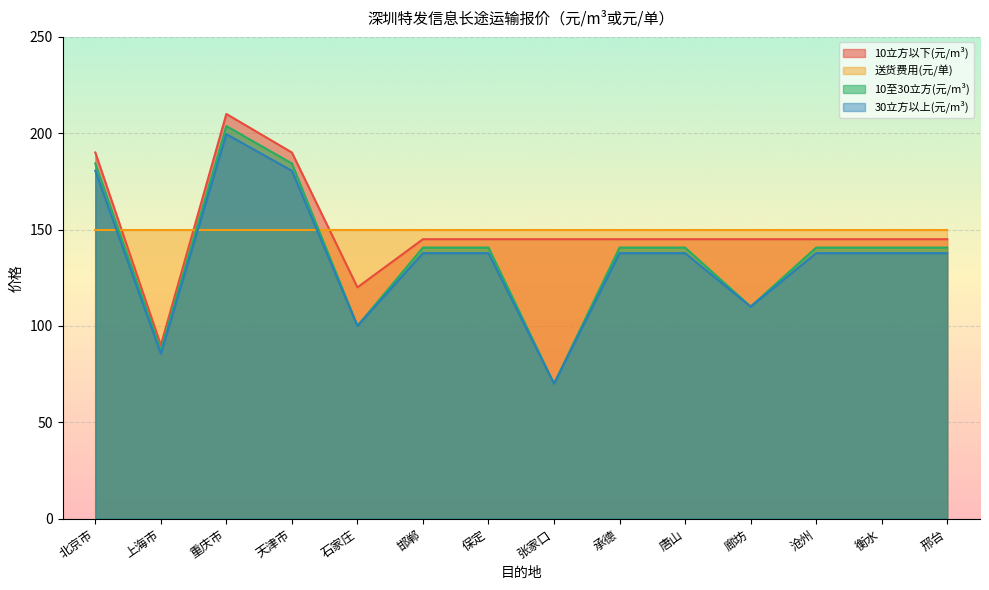

What is the maximum value shown in the chart?

210.0